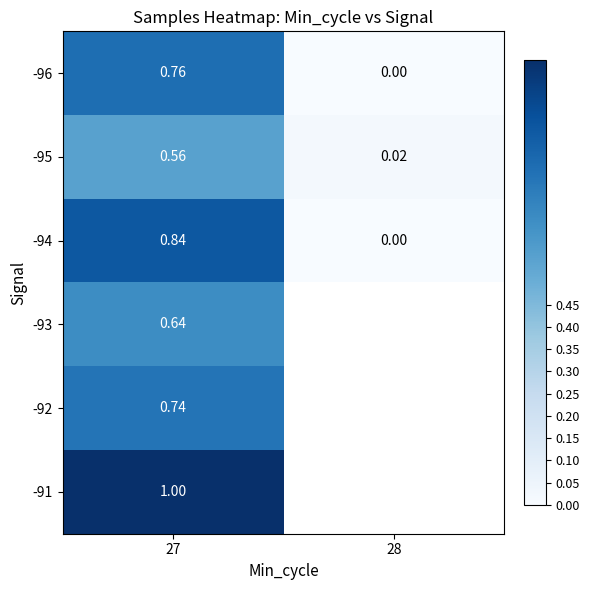

The value of -94 at 27 is 0.8. True or false?

True